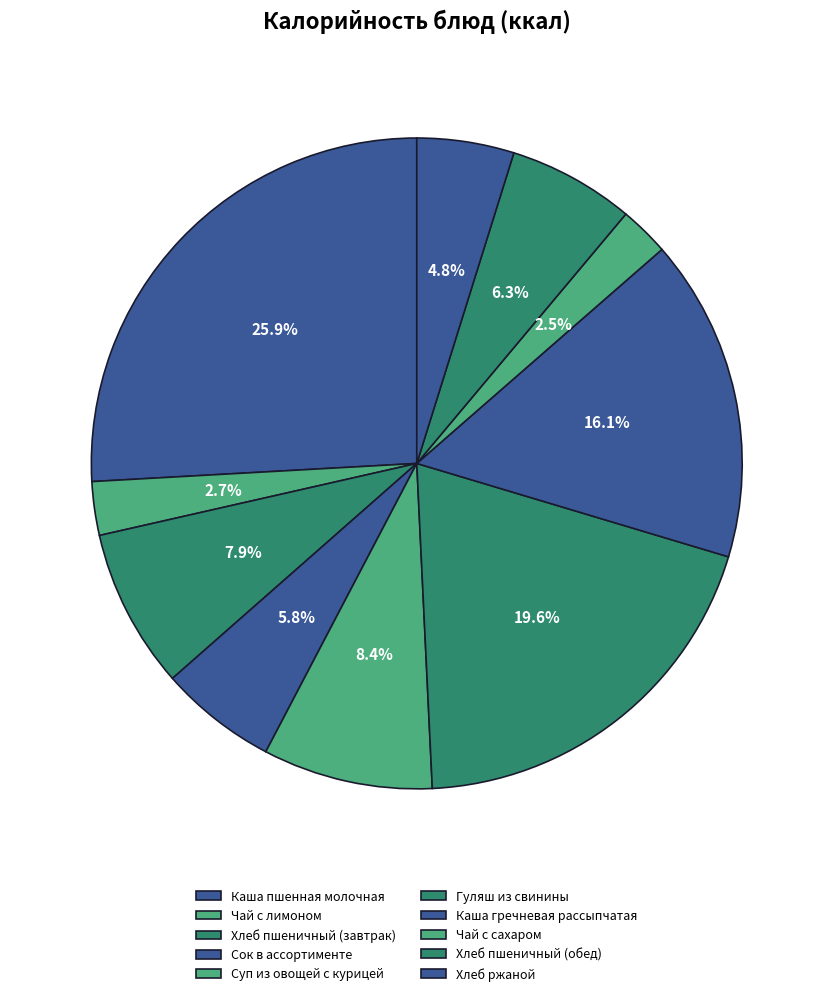

True or false: Чай с лимоном accounts for 14% of the total.

False